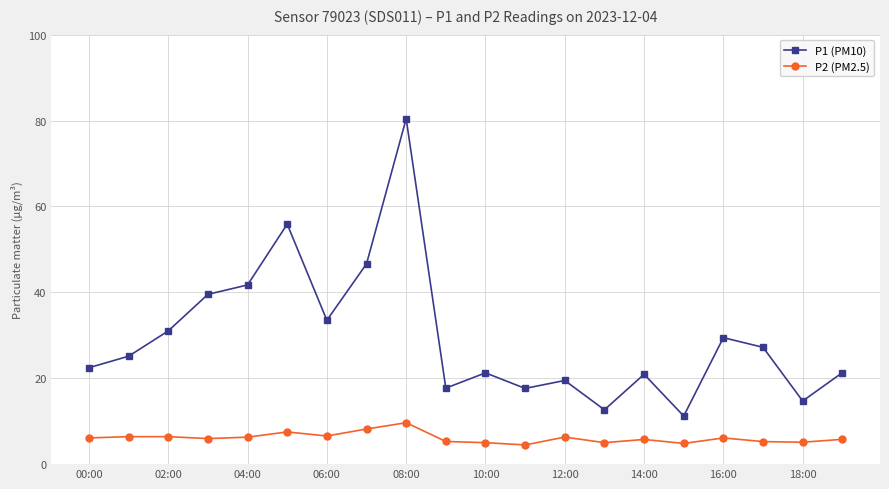

List the series in order of their overall mean, highest first.

P1 (PM10), P2 (PM2.5)